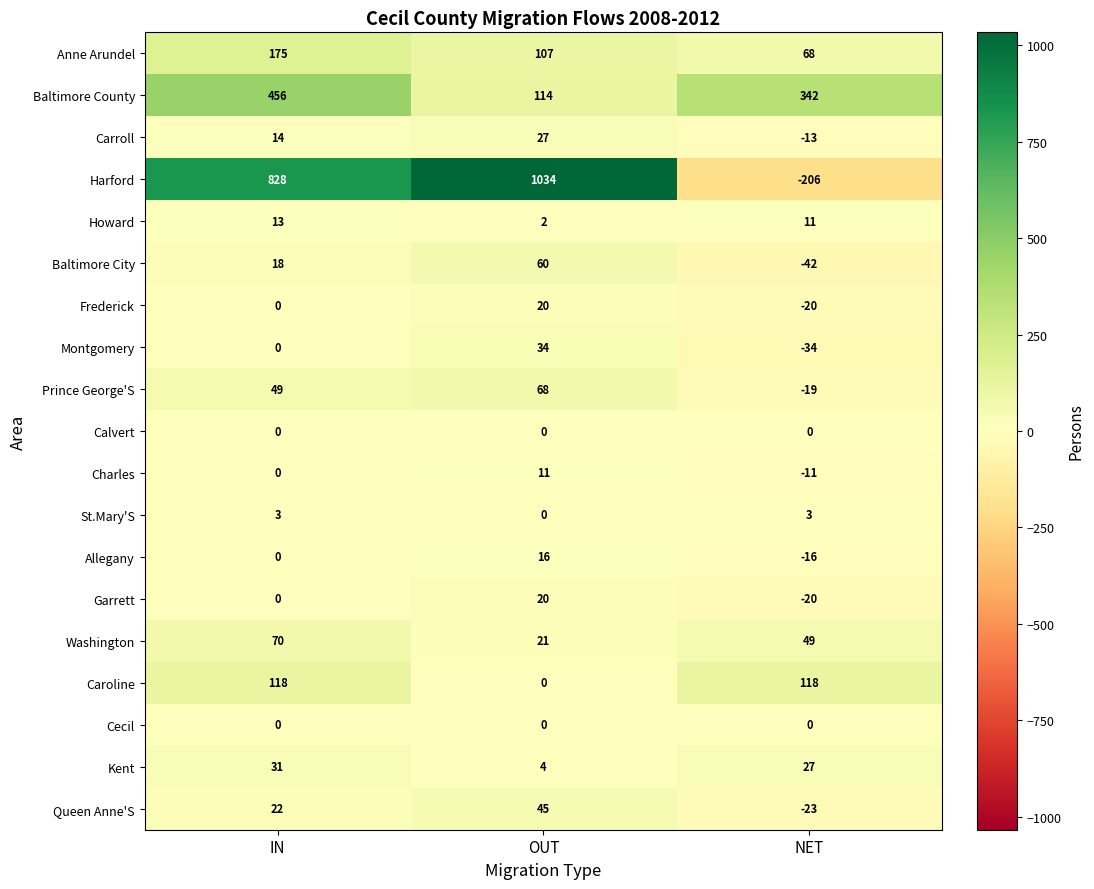

True or false: Prince George'S has a value of 49 at IN.

True